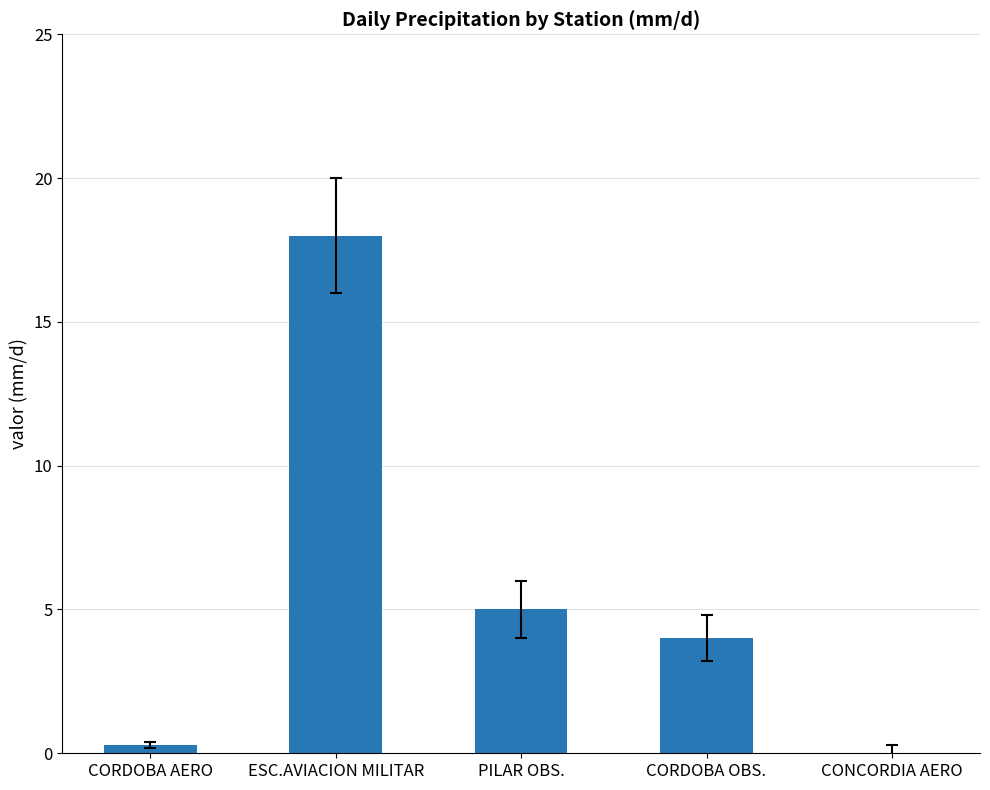

Between PILAR OBS. and ESC.AVIACION MILITAR, which is larger?

ESC.AVIACION MILITAR